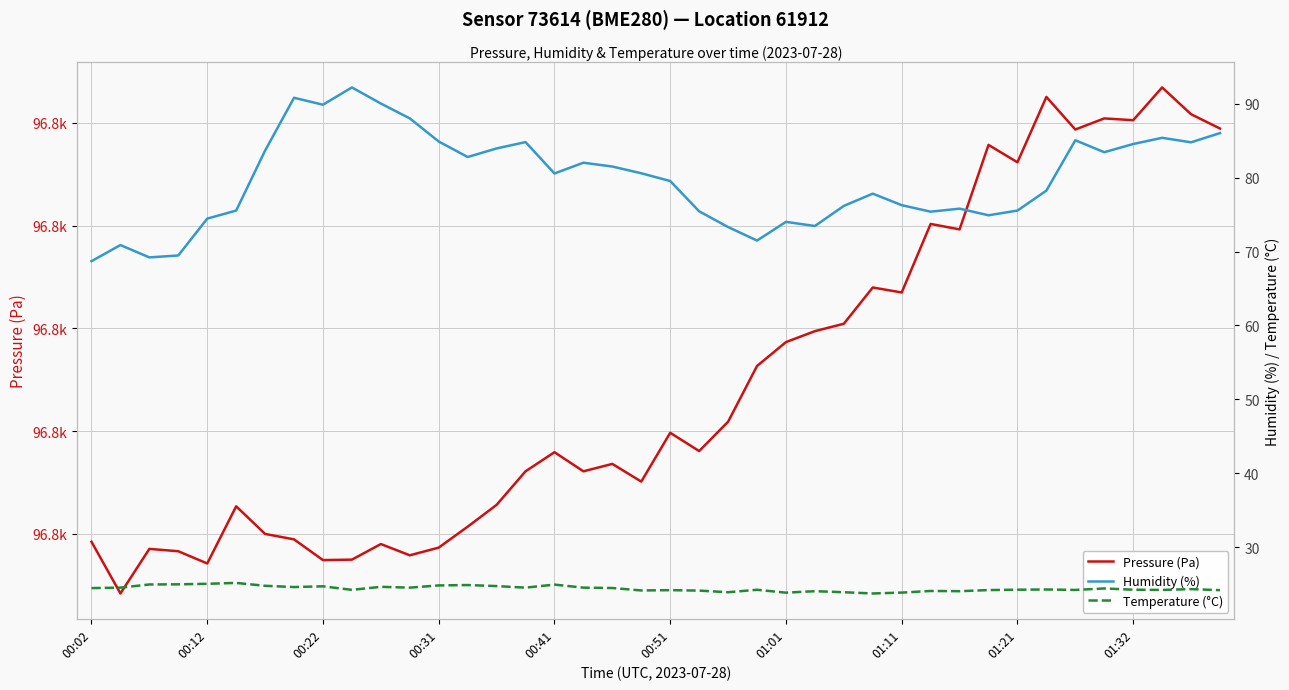

Reading left to right, what are all the values shown in this chart?

Pressure (Pa): 96758.5	96748.4	96757.1	96756.6	96754.2	96765.4	96760.0	96758.9	96754.9	96755.0	96758.0	96755.8	96757.3	96761.4	96765.7	96772.2	96775.9	96772.2	96773.6	96770.2	96779.7	96776.1	96781.8	96792.7	96797.3	96799.5	96800.9	96808.0	96807.0	96820.3	96819.3	96835.7	96832.3	96845.1	96838.7	96840.9	96840.5	96846.9	96841.7	96838.9
Humidity (%): 68.7	70.9	69.2	69.5	74.5	75.5	83.7	90.8	89.9	92.2	90.0	88.0	84.9	82.8	84.0	84.8	80.6	82.0	81.5	80.6	79.5	75.5	73.3	71.5	74.0	73.5	76.2	77.8	76.3	75.4	75.8	74.9	75.5	78.2	85.1	83.5	84.6	85.4	84.8	86.0
Temperature (°C): 24.4	24.5	24.9	24.9	25.0	25.1	24.8	24.6	24.7	24.2	24.6	24.5	24.8	24.9	24.7	24.5	24.9	24.5	24.4	24.1	24.2	24.1	23.9	24.2	23.8	24.0	23.9	23.7	23.8	24.1	24.0	24.2	24.2	24.2	24.2	24.4	24.2	24.2	24.3	24.2